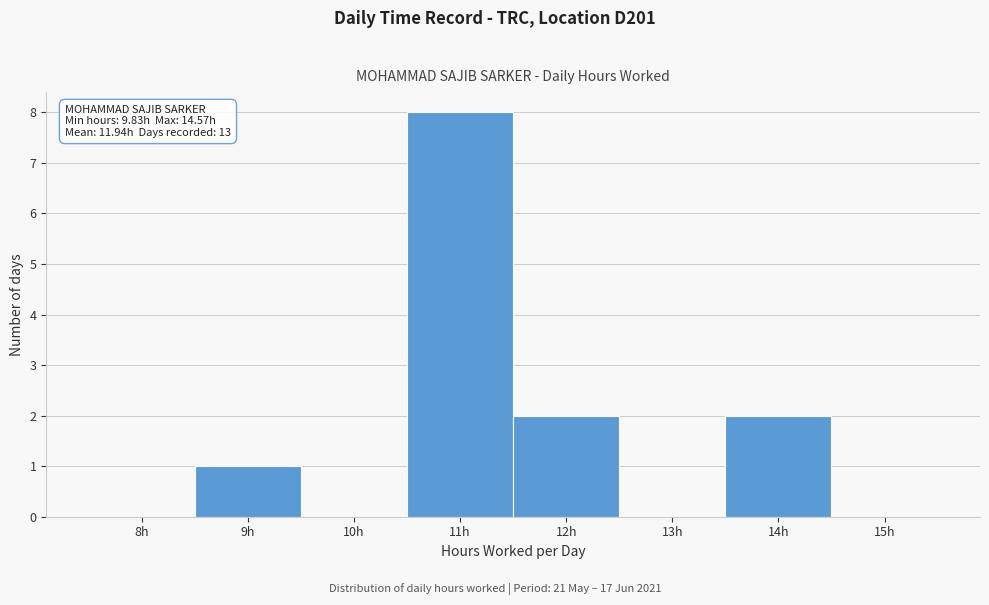

Reading left to right, transcribe all the data shown in this chart.

8h=0	9h=1	10h=0	11h=8	12h=2	13h=0	14h=2	15h=0